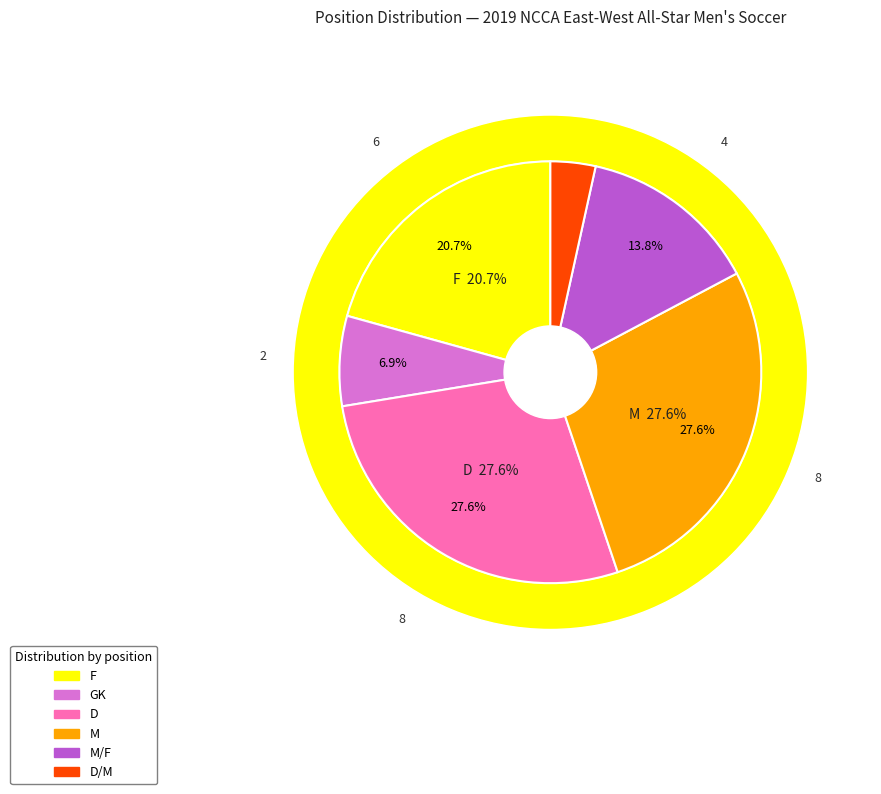

How much of the chart is everything except D?

72.4%